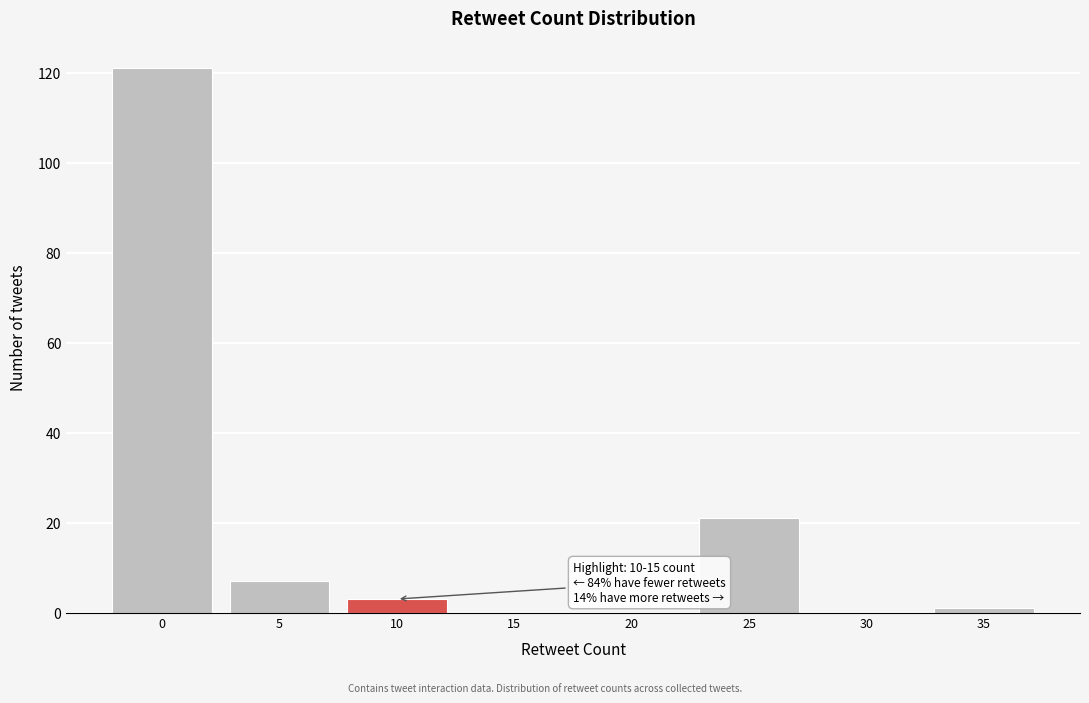

Reading right to left, transcribe all the data shown in this chart.

35=1	30=0	25=21	20=0	15=0	10=3	5=7	0=121